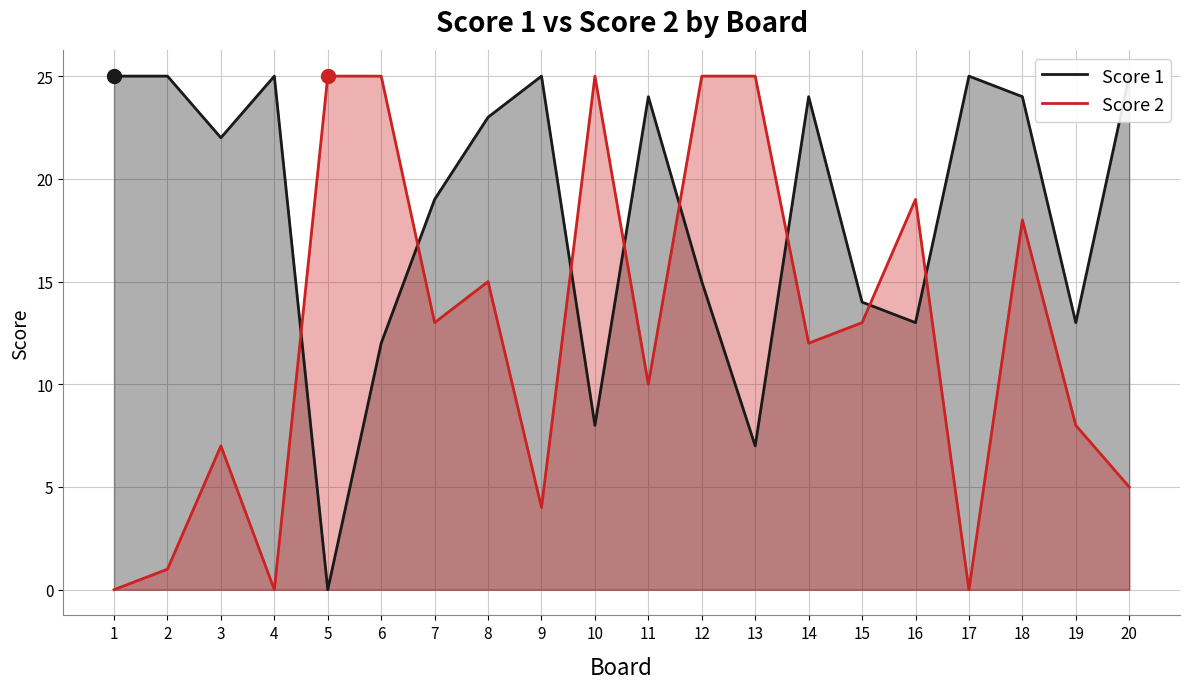

At 20, list the series in order from smallest to largest.

Score 2, Score 1